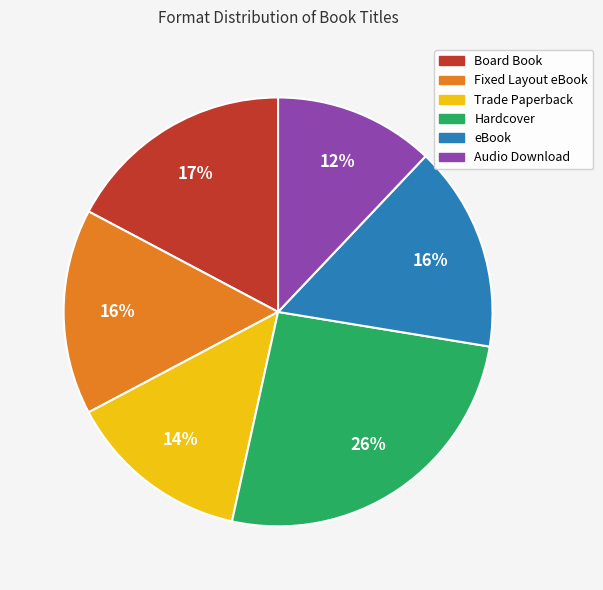

To the nearest percent, what percentage of the pie is Audio Download?

12%